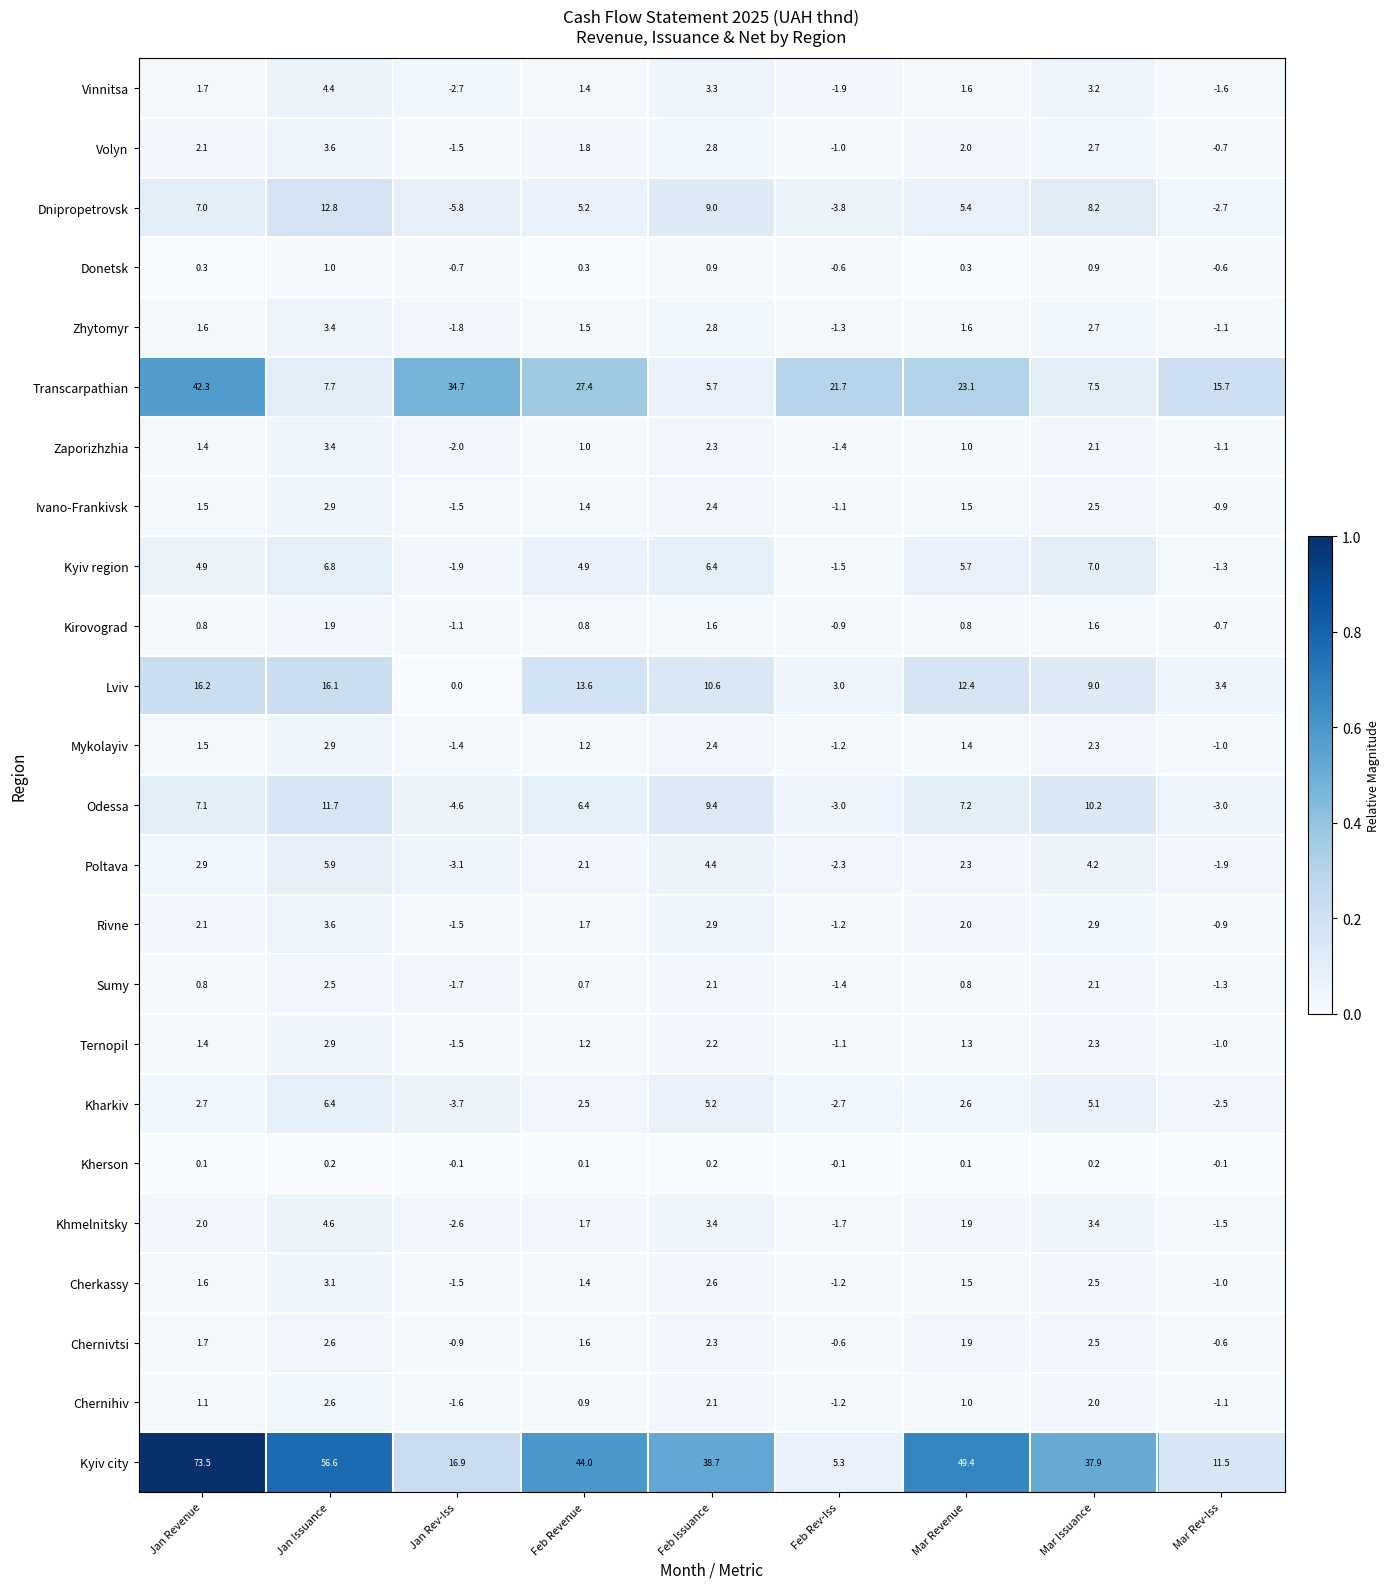

Which series changed the most between Jan Revenue and Mar Rev-Iss?

Kyiv city